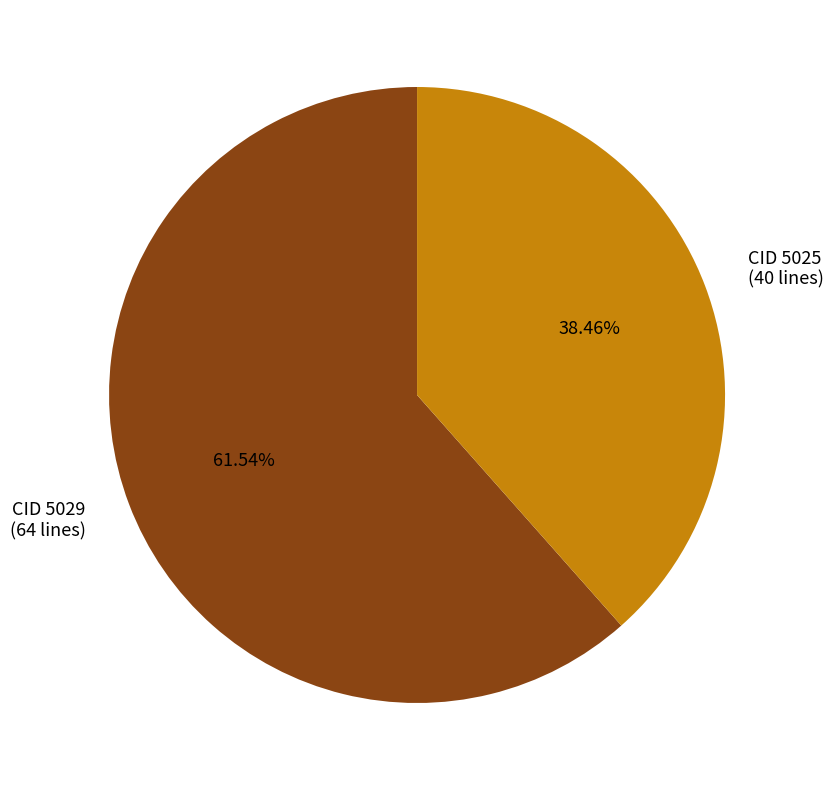

Rank the categories by value from highest to lowest.

CID 5029 (64 lines), CID 5025 (40 lines)